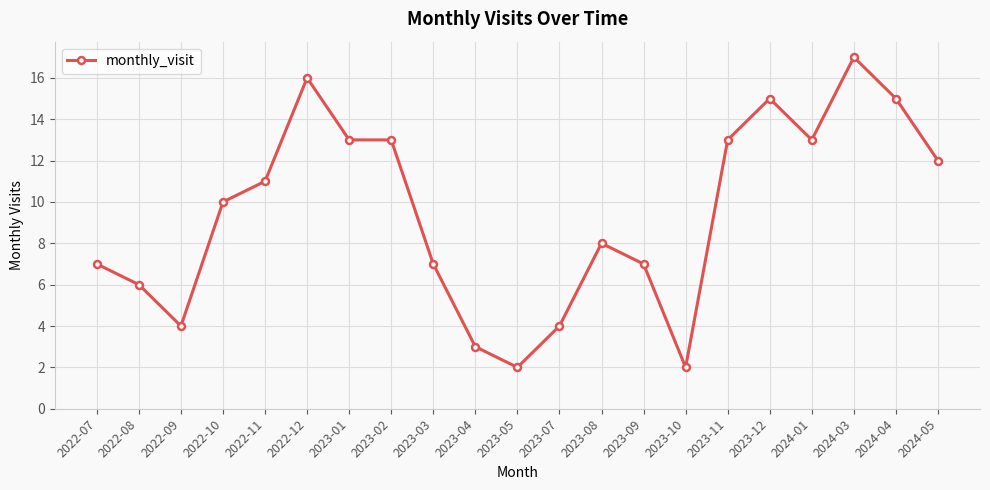

What is the label of the 17th point from the left?

2023-12